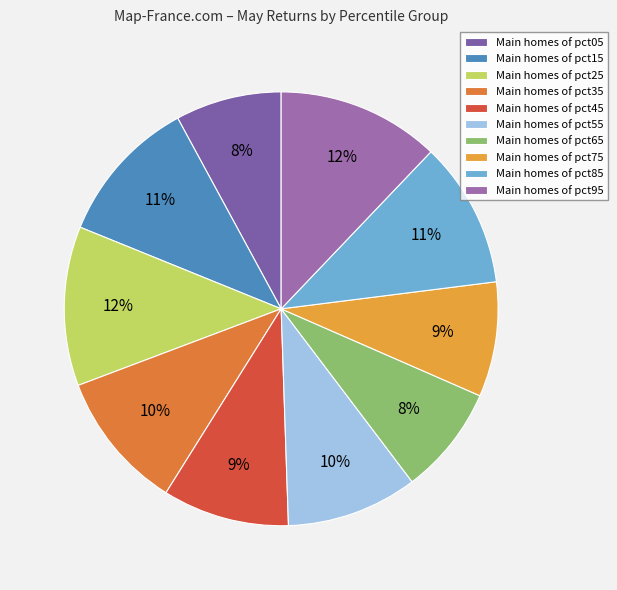

Count the number of slices in the pie.

10